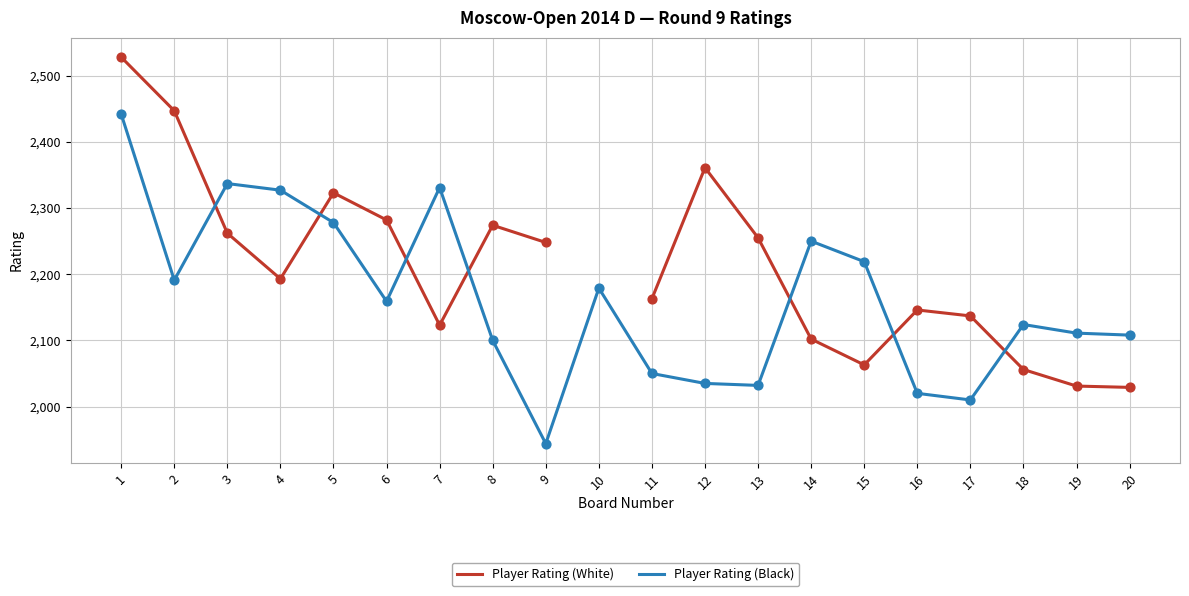

What is the total value across all series at 11?

4213.0